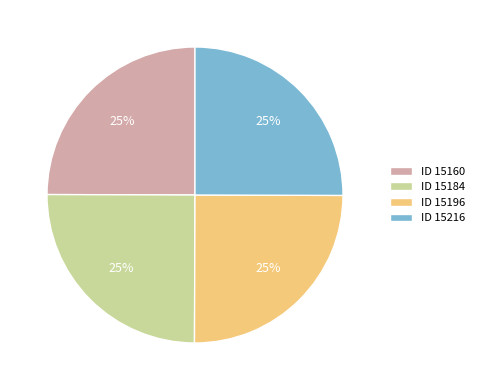

Is it true that ID 15196 is 13% of the pie?

False